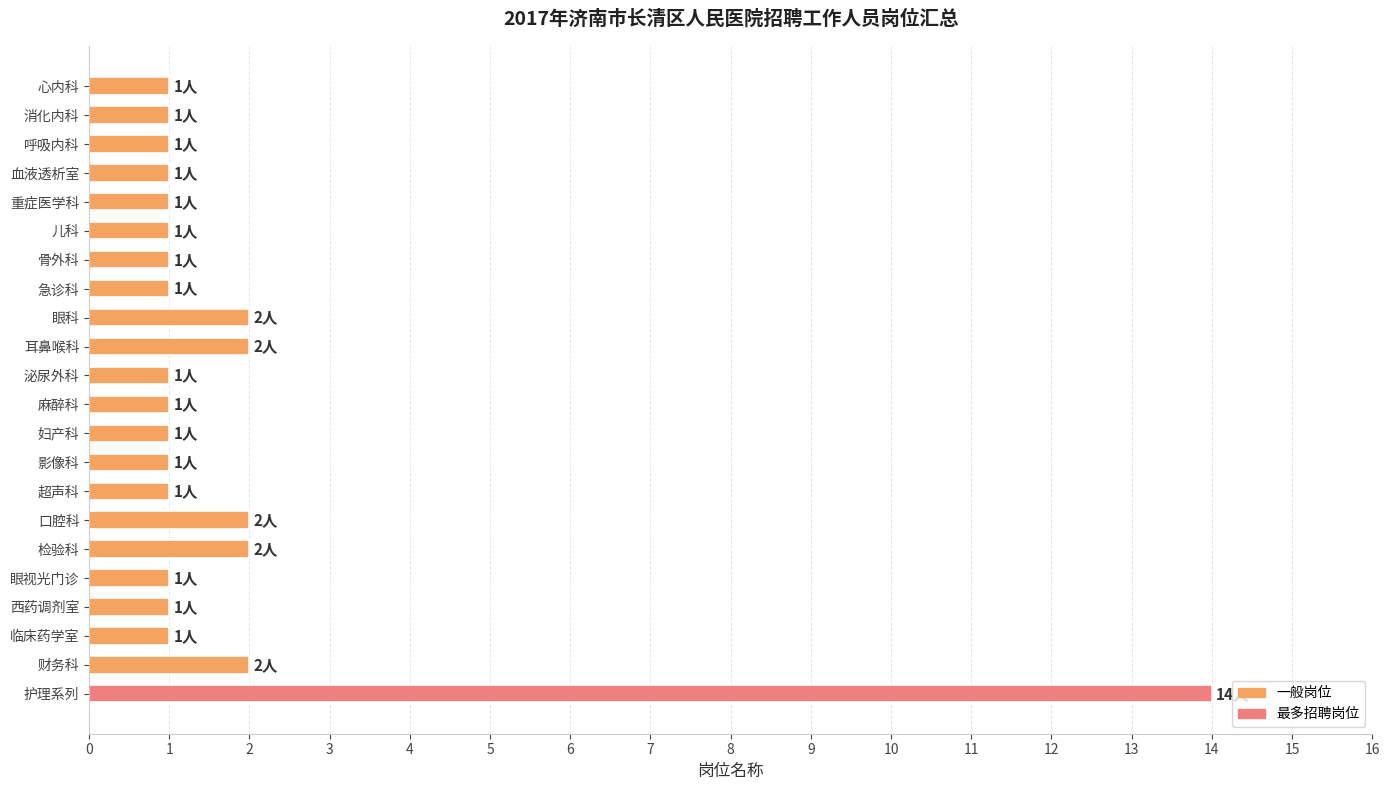

Which category has the highest value across all series?

护理系列